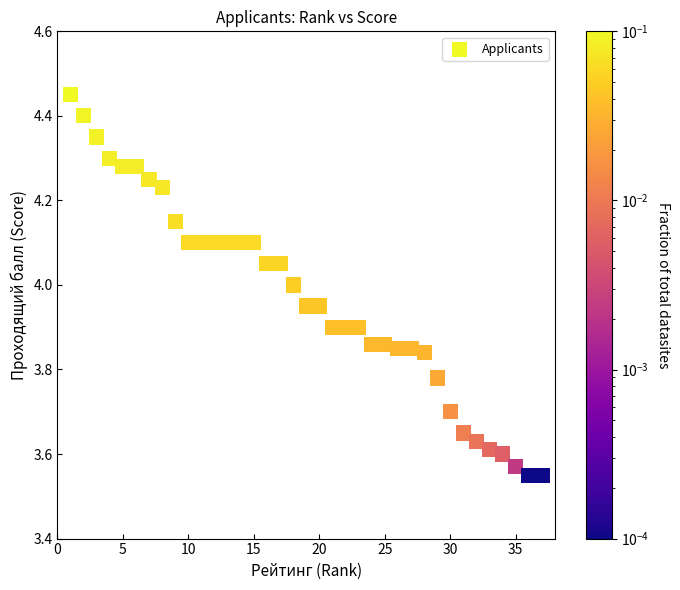

What is the range of X values (max minus min)?

36.0